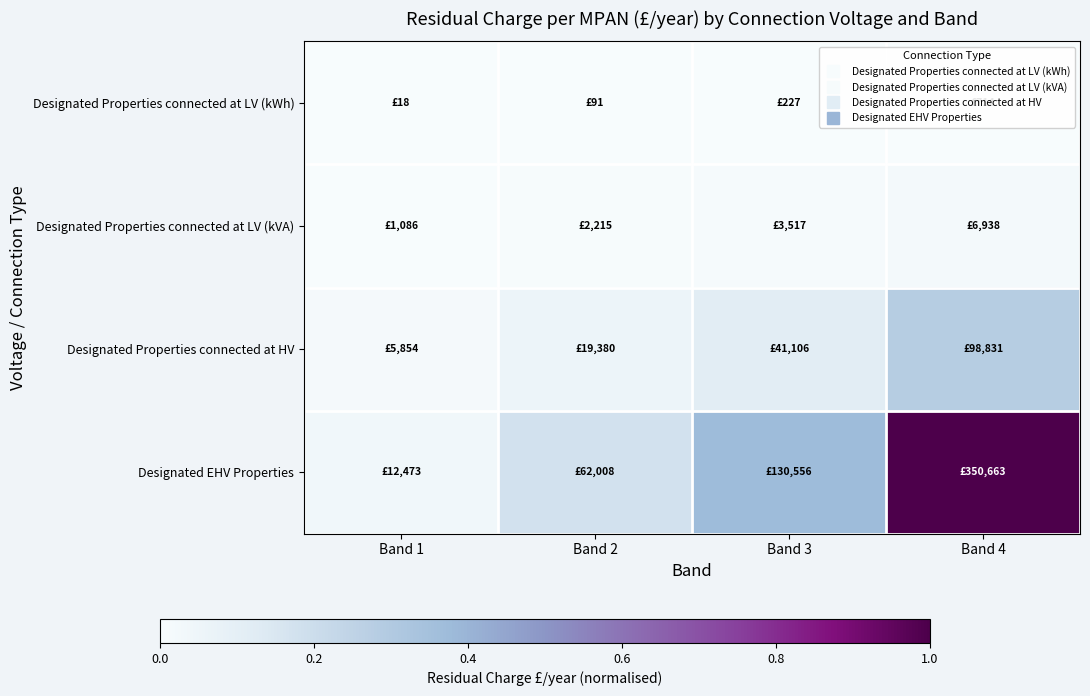

Between Band 4 and Band 3, which is larger?

Band 4